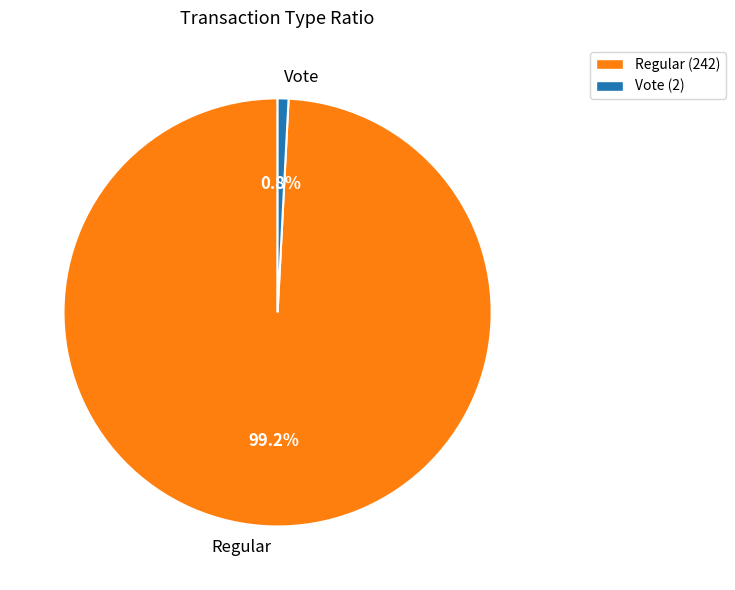

The Vote slice represents 7% of the pie. True or false?

False